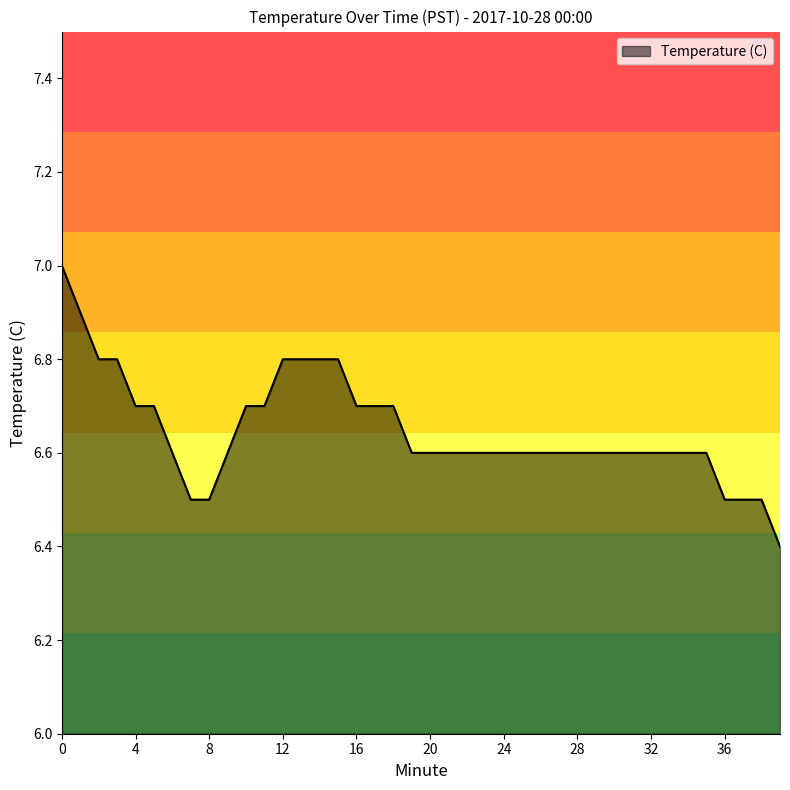

What is the greatest value displayed?

7.0